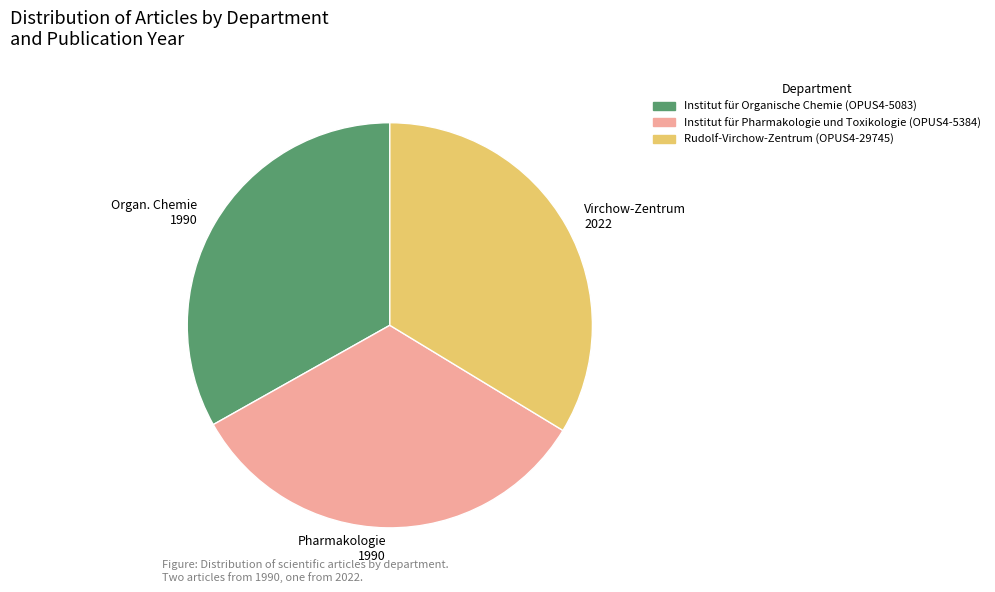

Which category has the biggest portion of the pie?

Virchow-Zentrum 2022